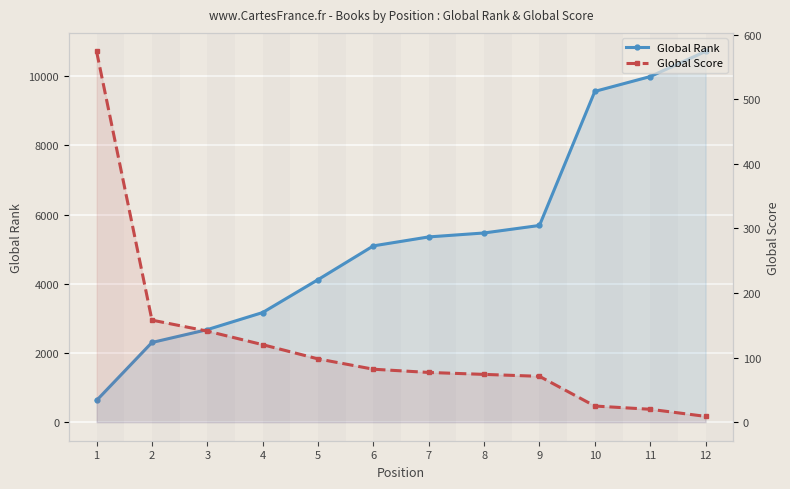

What is the sum of the Global Rank values at 5 and 9?

9808